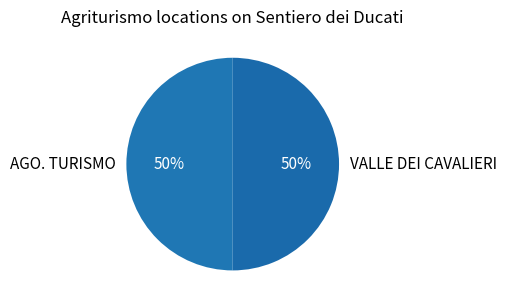

The AGO. TURISMO slice represents 58% of the pie. True or false?

False